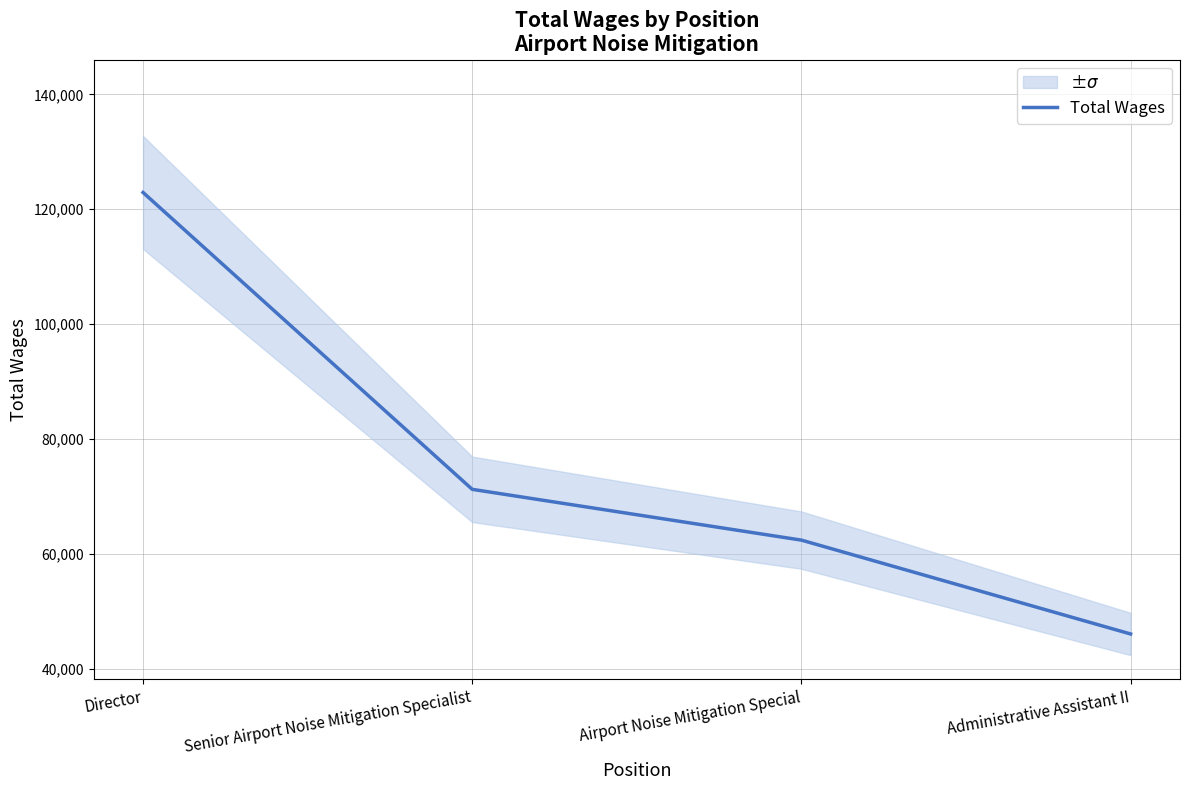

What is the smallest value displayed?

46049